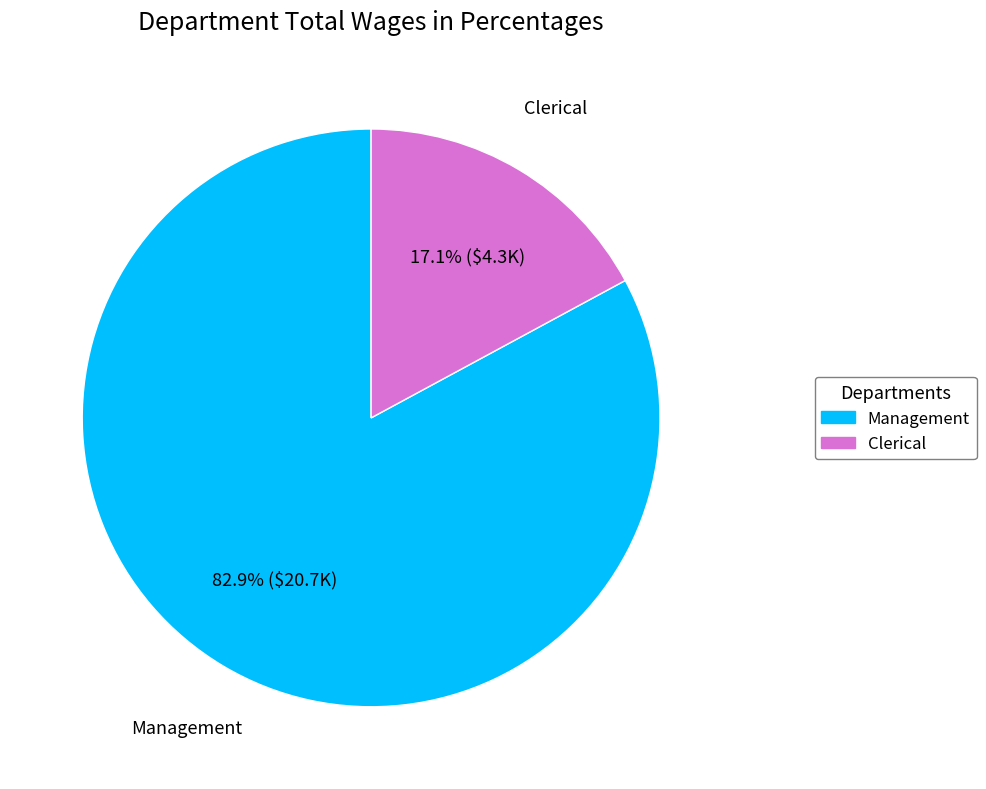

Which has a higher value, Clerical or Management?

Management